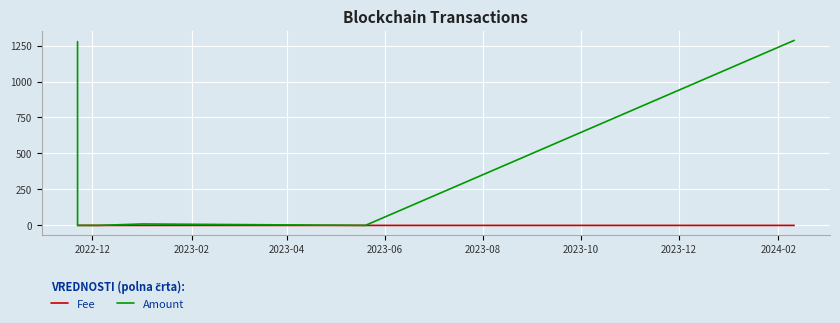

What is the maximum value shown in the chart?

1285.9